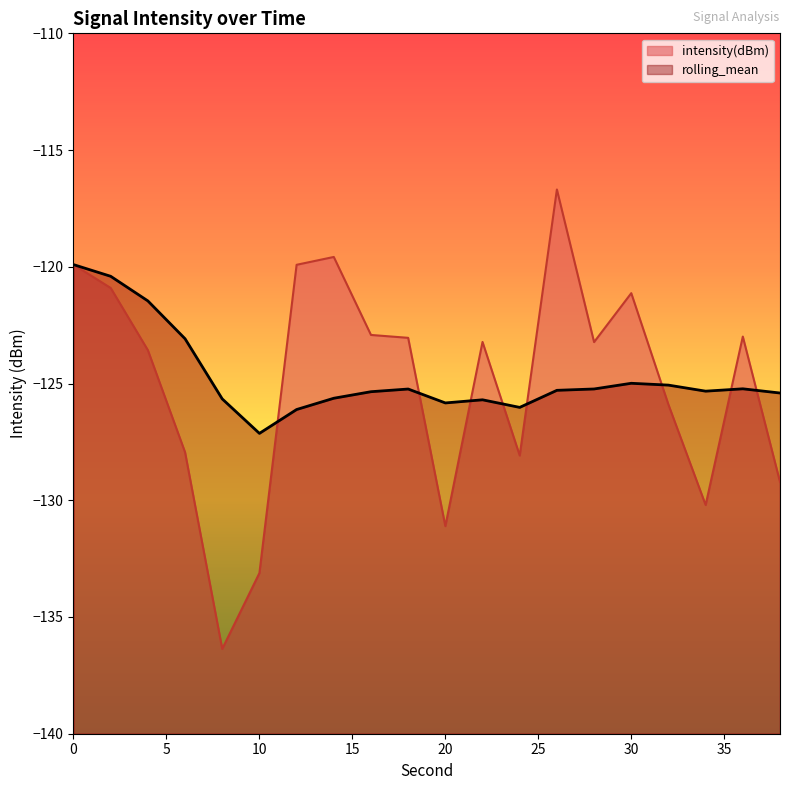

List the labels in order of intensity(dBm) value, largest first.

26, 14, 0, 12, 2, 30, 16, 36, 18, 22, 28, 4, 32, 6, 24, 38, 34, 20, 10, 8